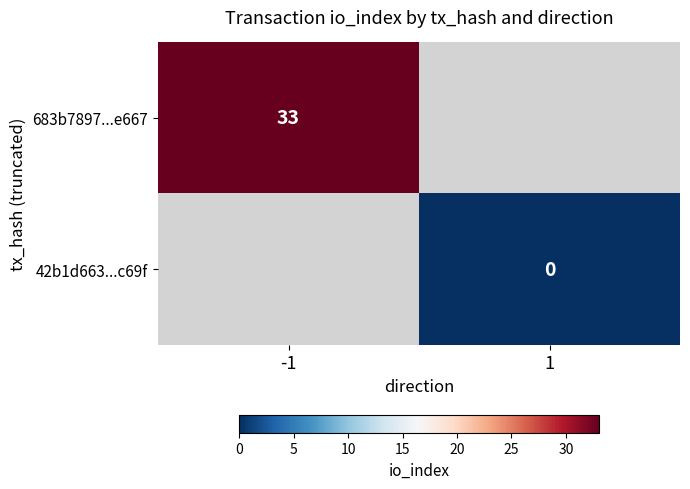

Is the value of 42b1d663...c69f at 1 greater than the value of 683b7897...e667 at -1?

No